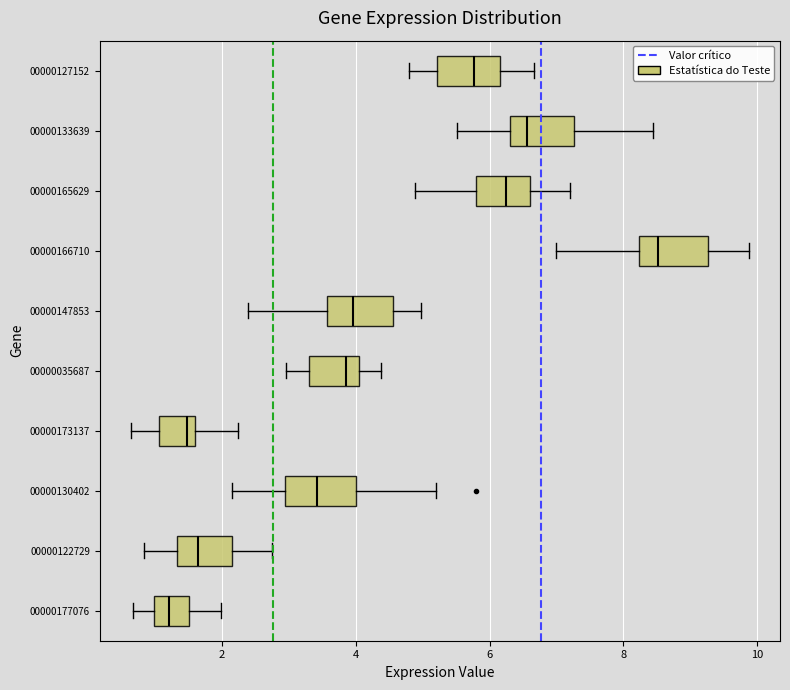

Where is the left edge of the box at y = 00000035687 on the x-axis? The values are not printed on the chart, so give them approximately, as read against the axis.

3.2